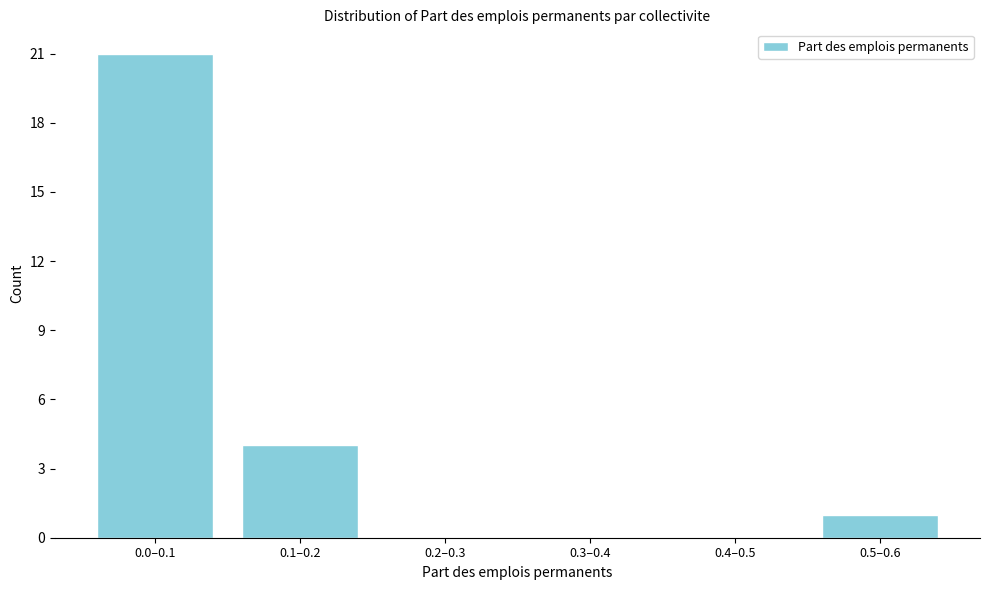

Reading left to right, transcribe all the data shown in this chart.

0.0–0.1=21	0.1–0.2=4	0.2–0.3=0	0.3–0.4=0	0.4–0.5=0	0.5–0.6=1